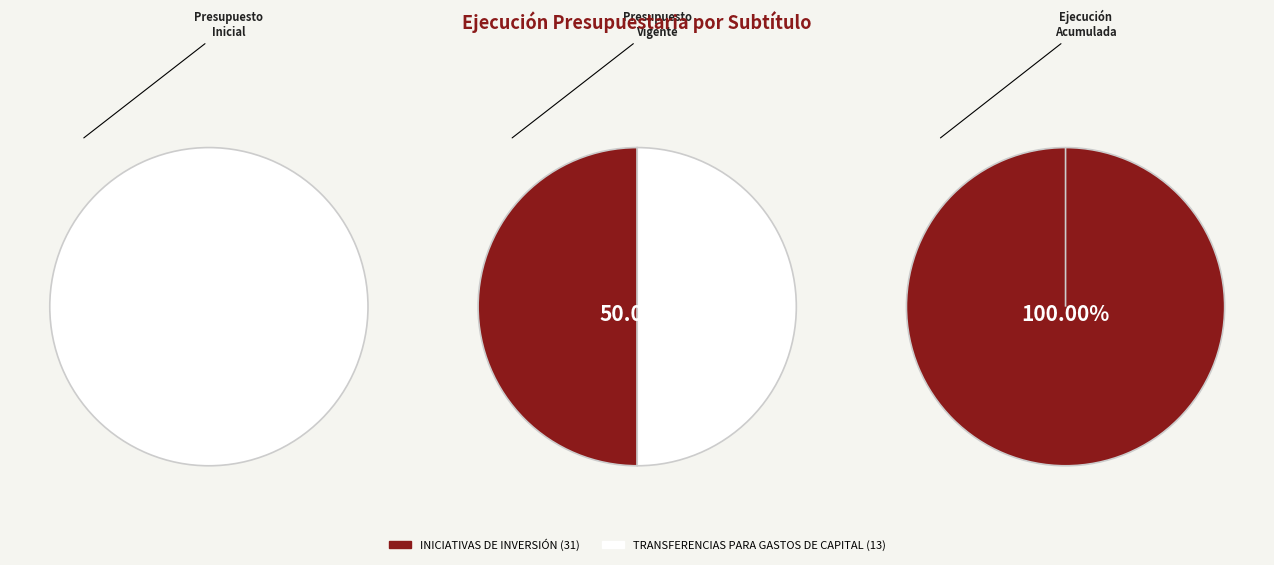

How many slices are in this pie chart?

2